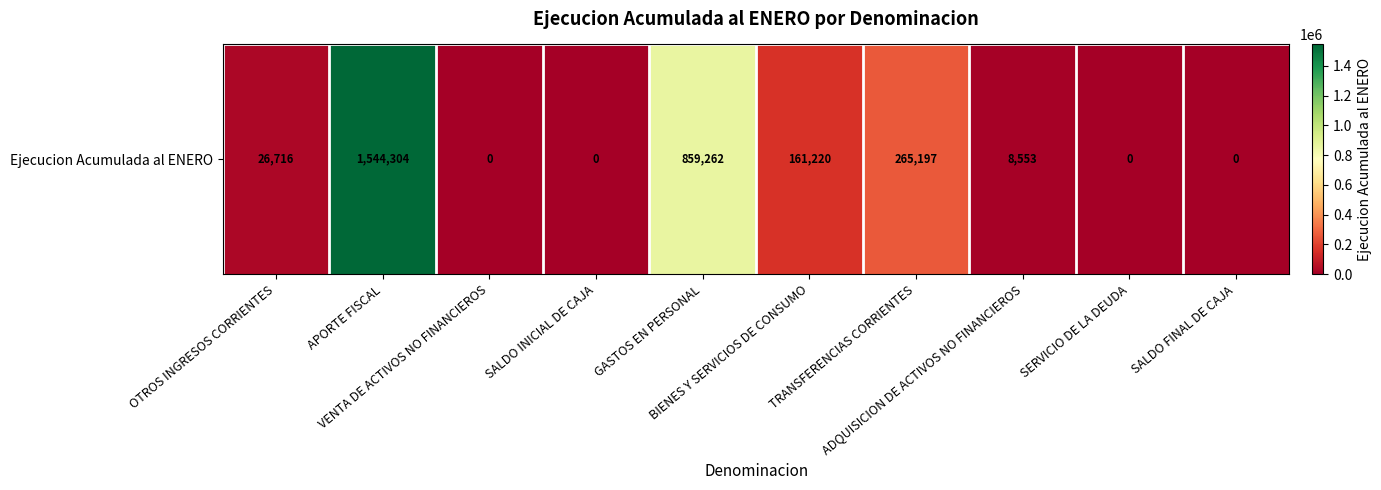

What is the difference between the second highest and minimum values?

859262